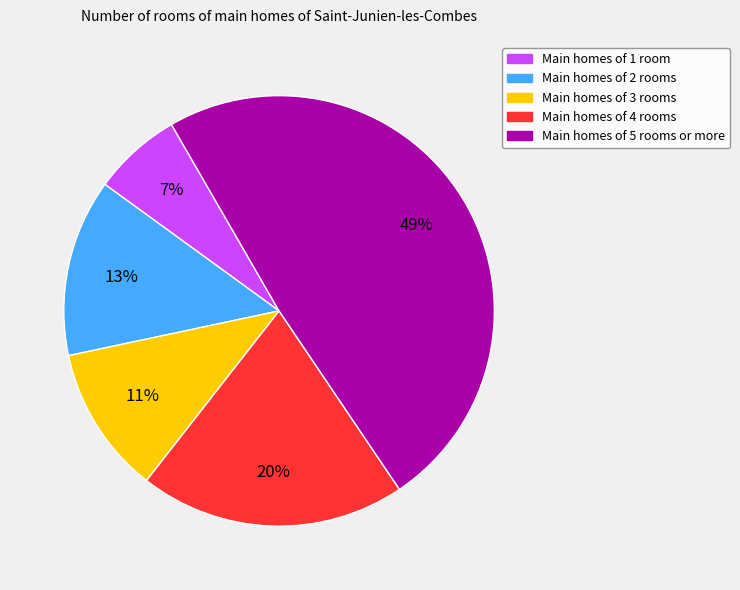

To the nearest percent, what is the average slice percentage?

20%